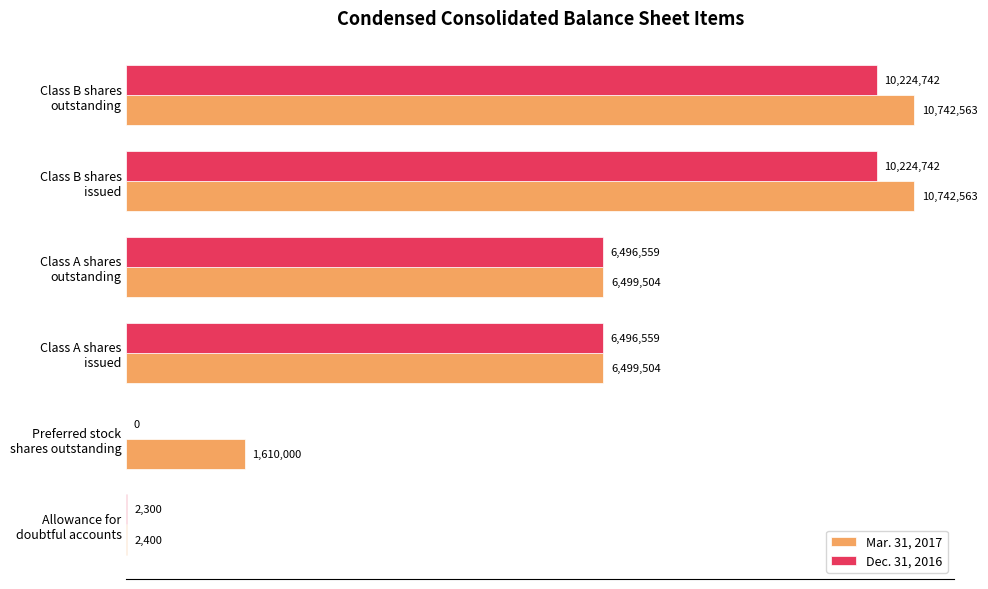

What are all the series names shown in the legend?

Mar. 31, 2017, Dec. 31, 2016